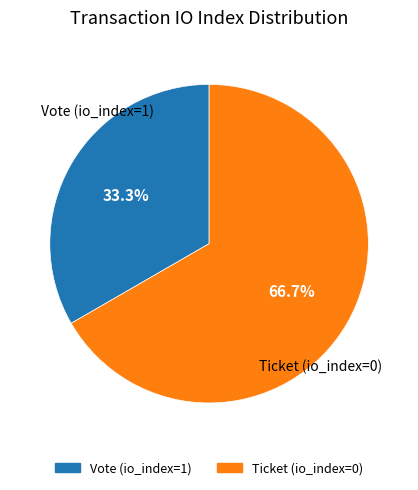

Which has a higher value, Ticket (io_index=0) or Vote (io_index=1)?

Ticket (io_index=0)